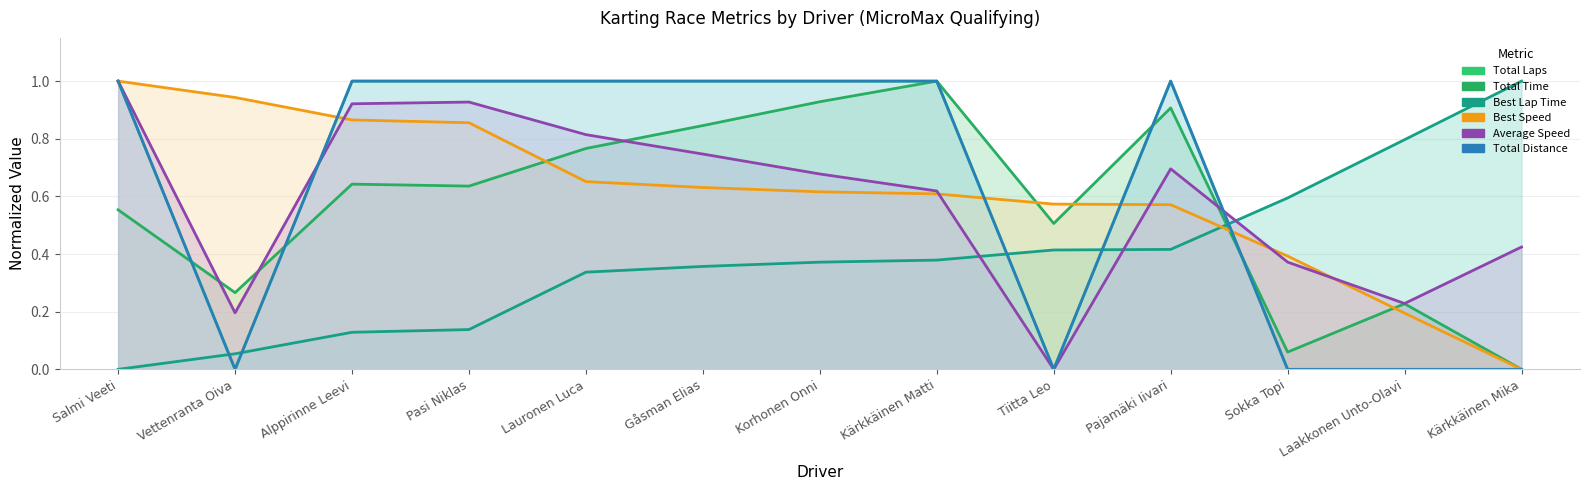

Which series has the largest range (max minus min)?

Total Time